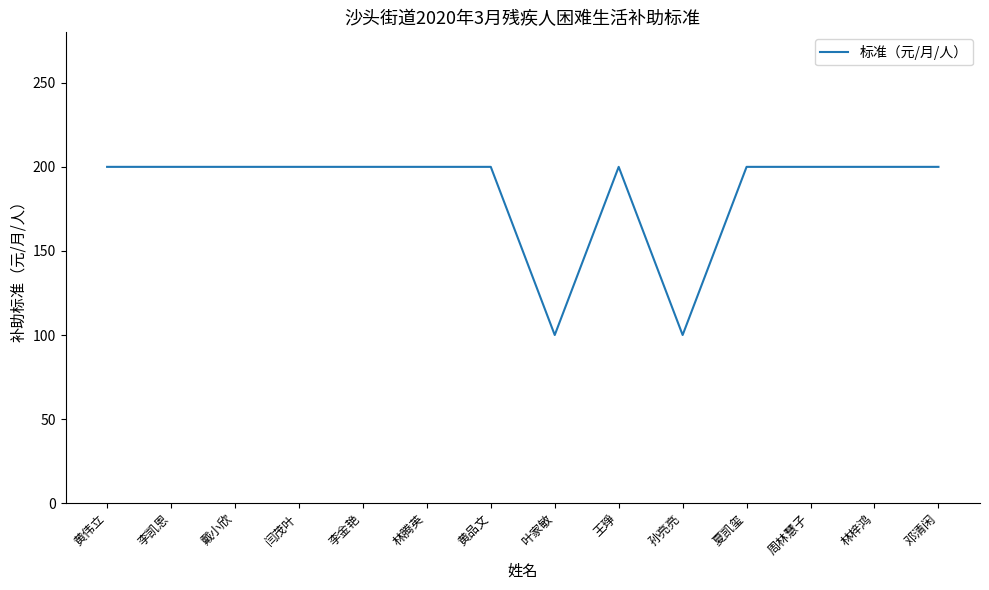

What is the sum of all values?

2600